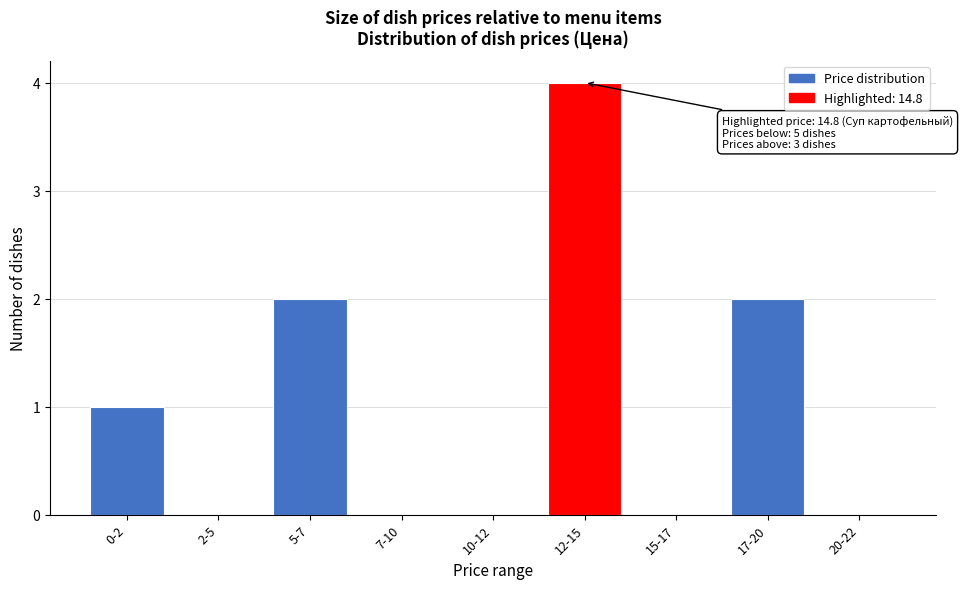

Reading left to right, what are all the values shown in this chart?

0-2=1	2-5=0	5-7=2	7-10=0	10-12=0	12-15=4	15-17=0	17-20=2	20-22=0